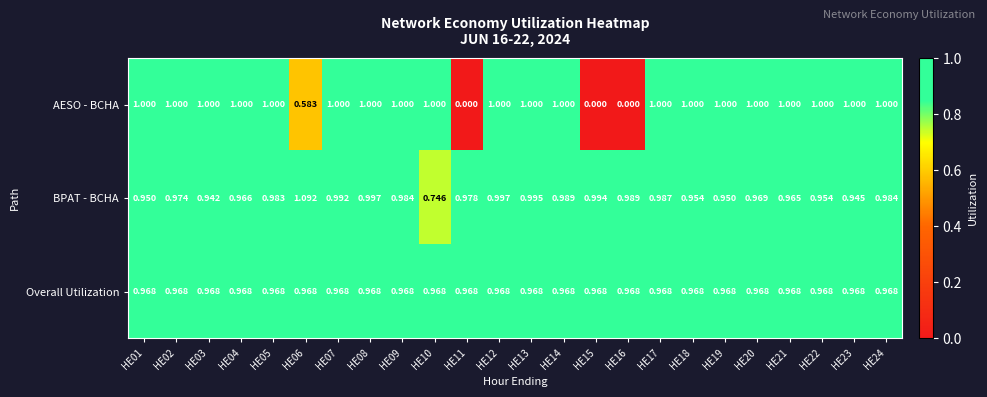

Which series has the largest total across all categories?

BPAT - BCHA